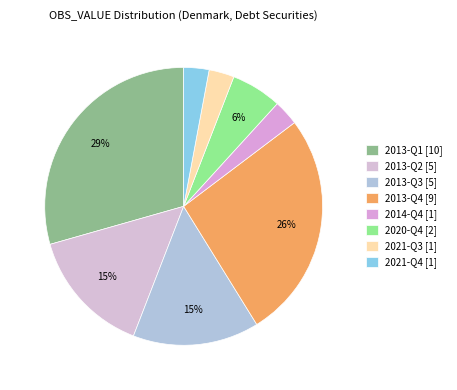

How many slices are in this pie chart?

8